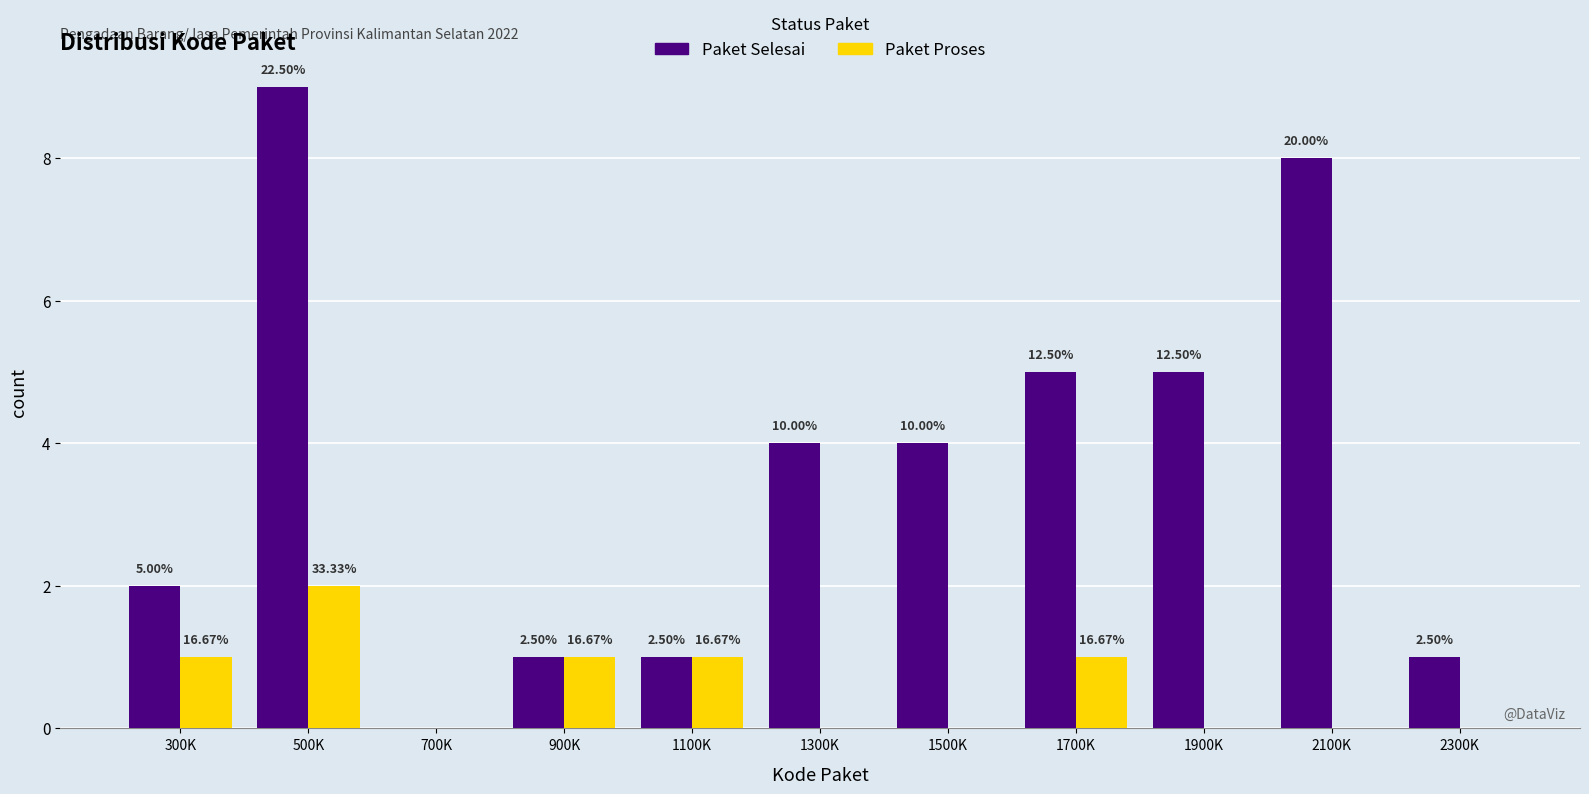

What are all the series names shown in the legend?

Paket Selesai, Paket Proses